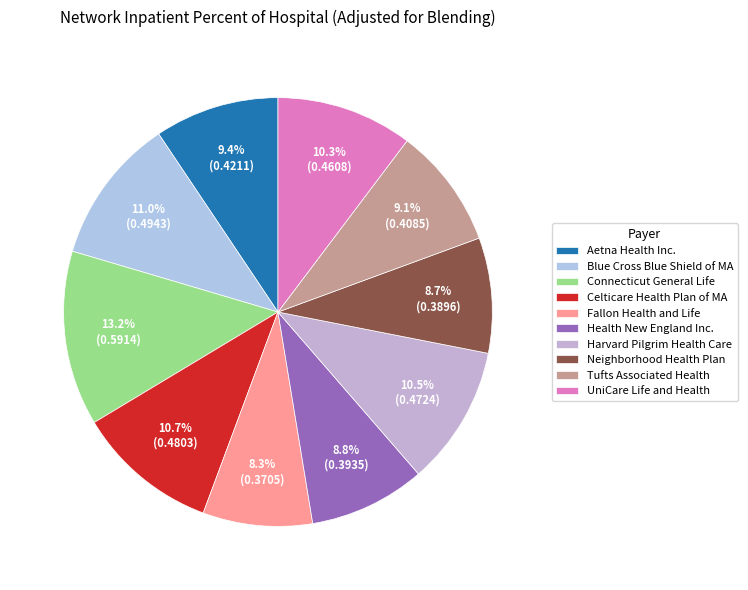

Which slice is the smallest?

Fallon Health and Life